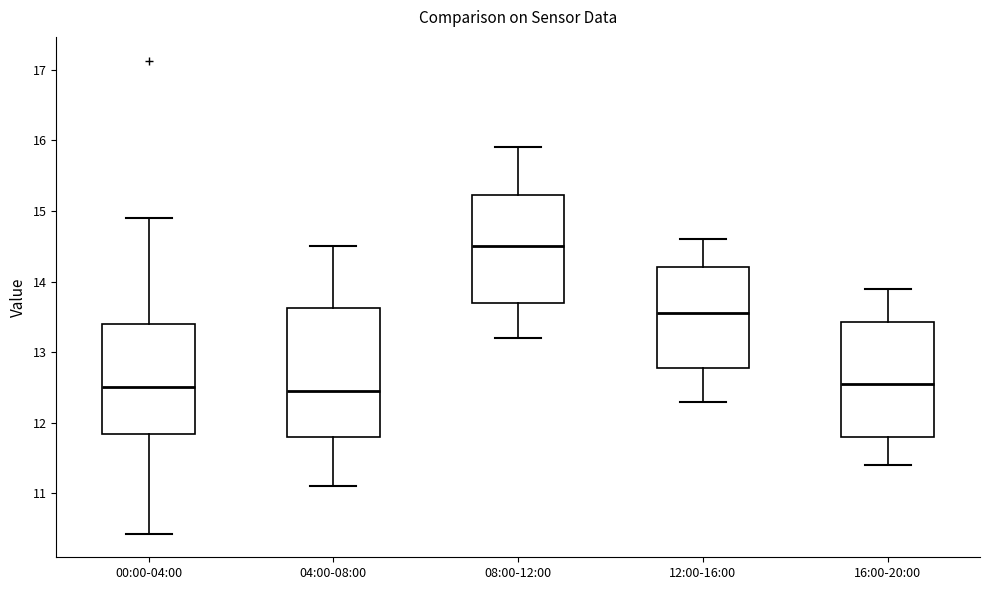

Reading left to right, transcribe this box plot: for each box, give where its median line is, the range the box spans, and where its two whiskers end, as read against the y-axis. The values are not printed on the chart, so give them approximately, as read against the axis.

00:00-04:00: median 12.5, box 11.8 to 13.4, whiskers 10.4 to 14.9
04:00-08:00: median 12.5, box 11.8 to 13.6, whiskers 11.1 to 14.5
08:00-12:00: median 14.5, box 13.7 to 15.2, whiskers 13.2 to 15.9
12:00-16:00: median 13.6, box 12.8 to 14.2, whiskers 12.3 to 14.6
16:00-20:00: median 12.6, box 11.8 to 13.4, whiskers 11.4 to 13.9